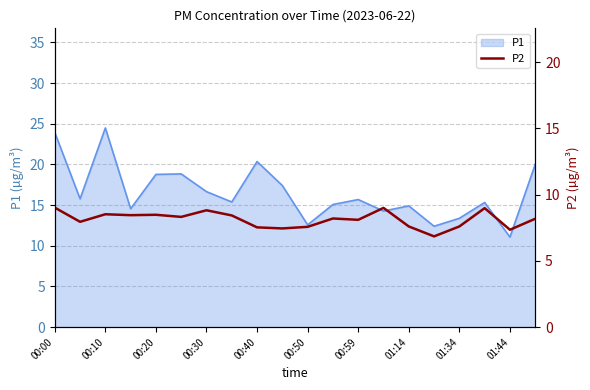

Which category has the lowest value in the P1 series?

01:44